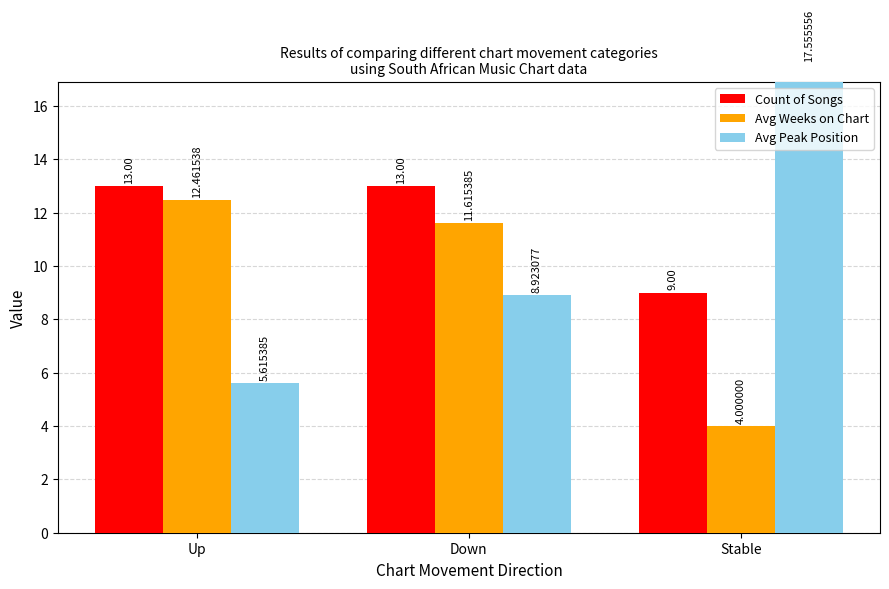

Rank the series by their maximum value, from lowest to highest.

Avg Weeks on Chart, Count of Songs, Avg Peak Position